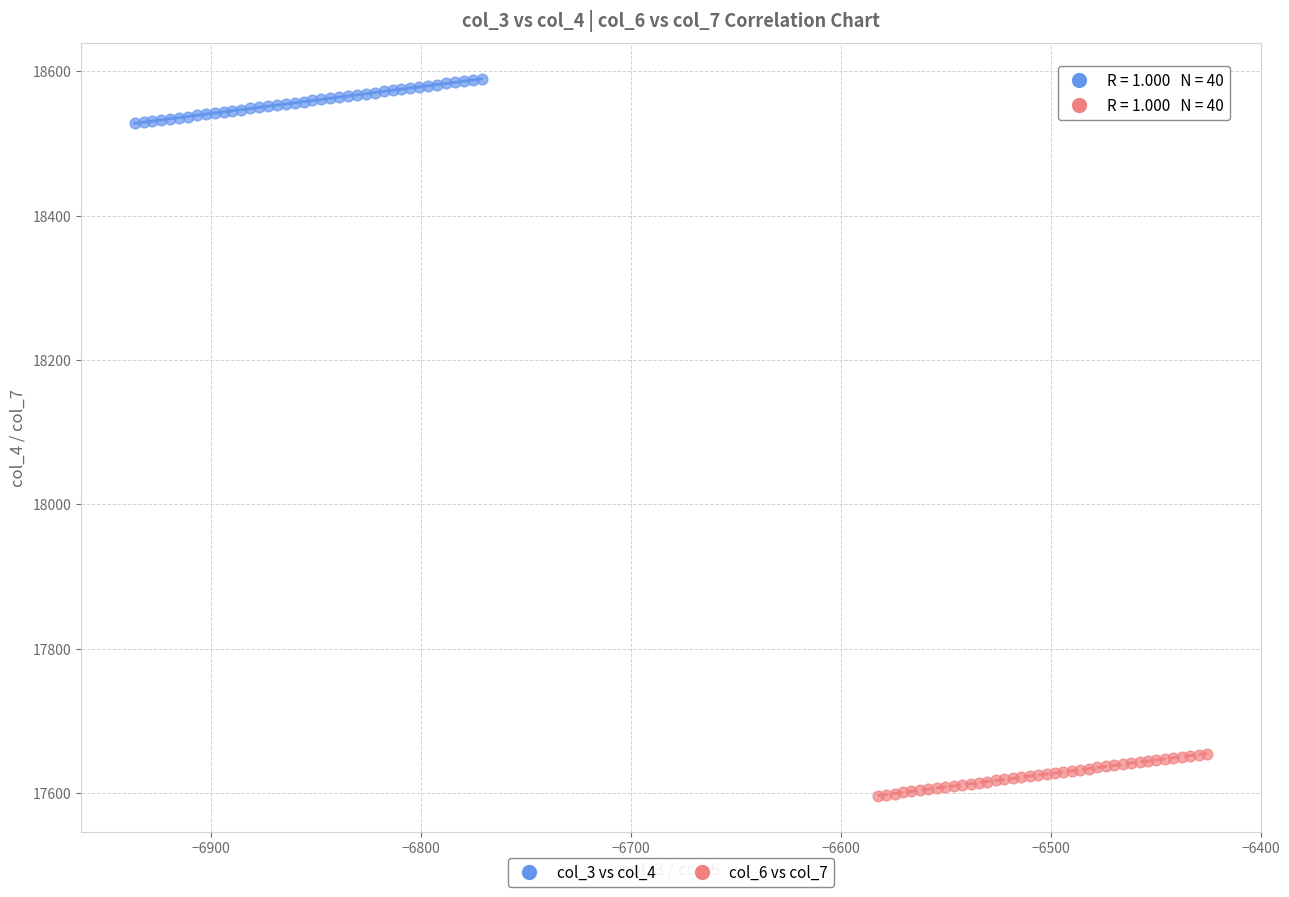

Which series reaches the maximum Y coordinate?

col_3 vs col_4